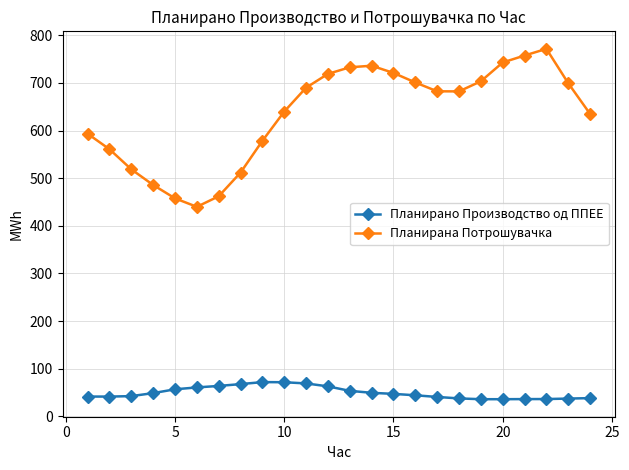

Rank the series by their average value, from lowest to highest.

Планирано Производство од ППЕЕ, Планирана Потрошувачка